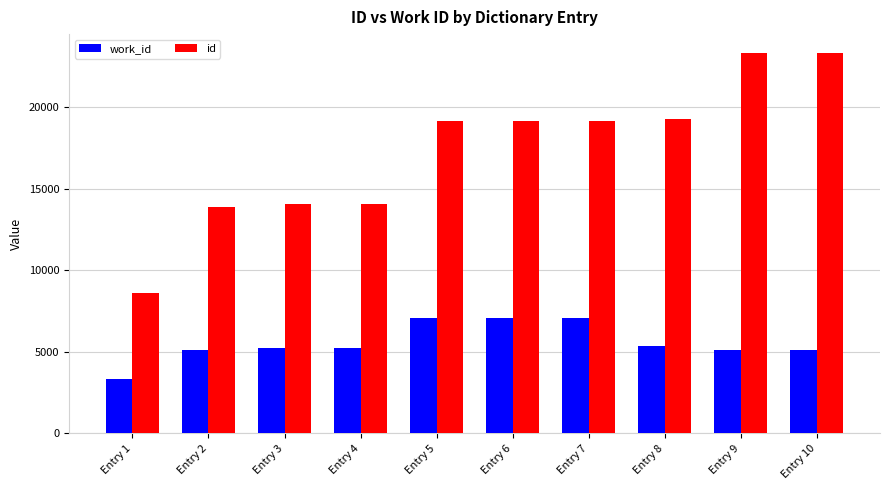

What is the maximum value for work_id?

7094